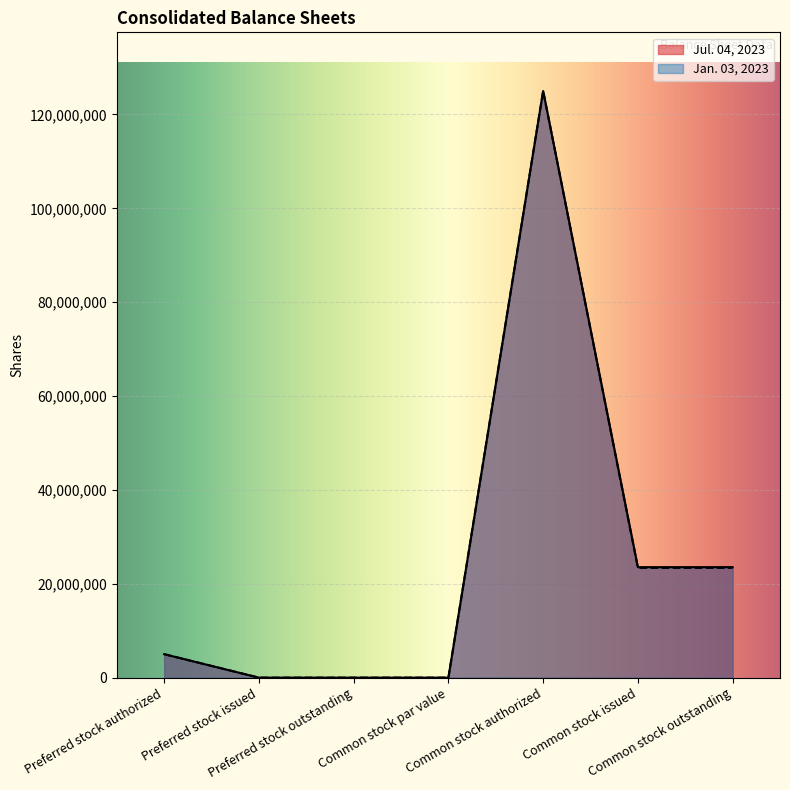

The Jan. 03, 2023 series shows 0 at Preferred stock issued. True or false?

True